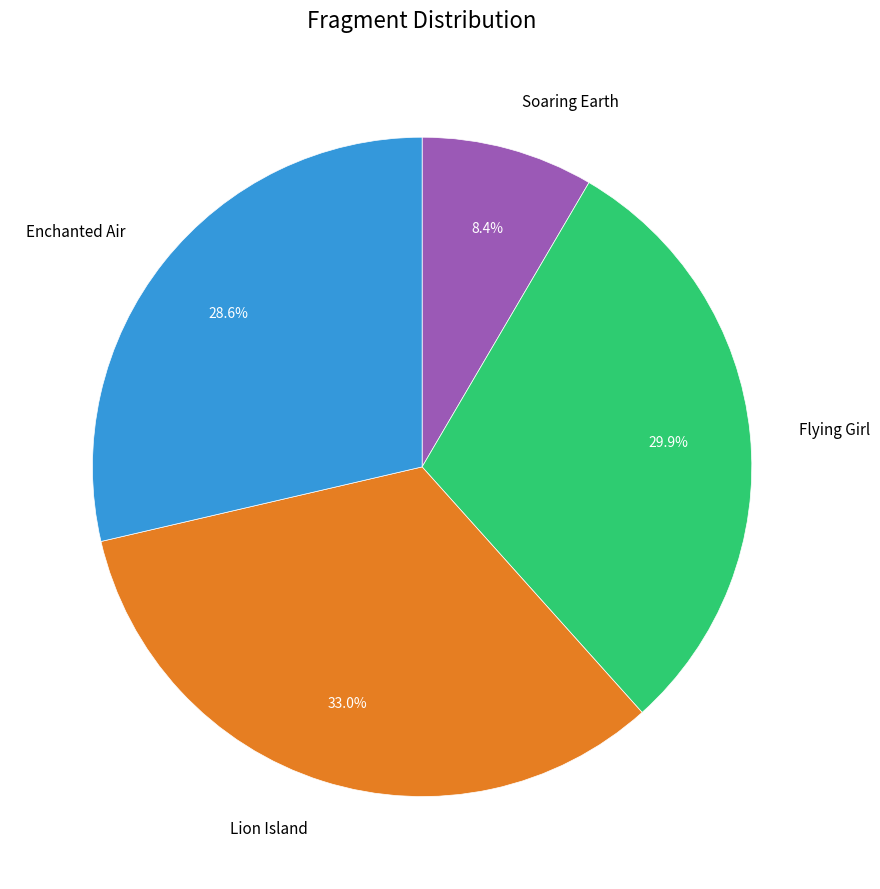

Approximately how many times larger is the value at Flying Girl compared to Enchanted Air?

1.0